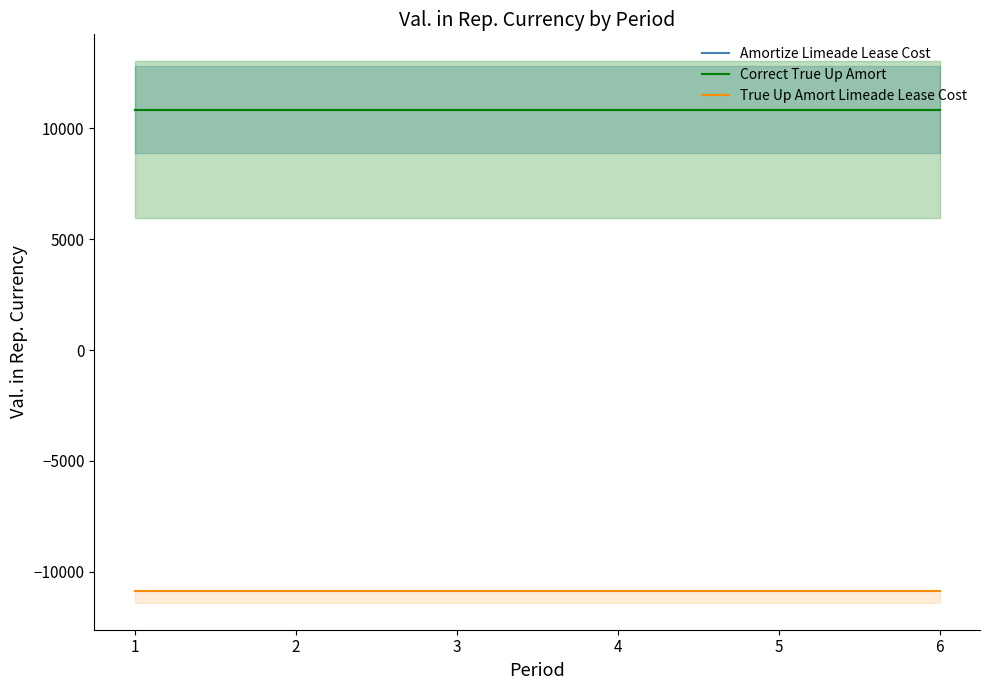

Between 3 and 6, which series saw the biggest shift?

Amortize Limeade Lease Cost